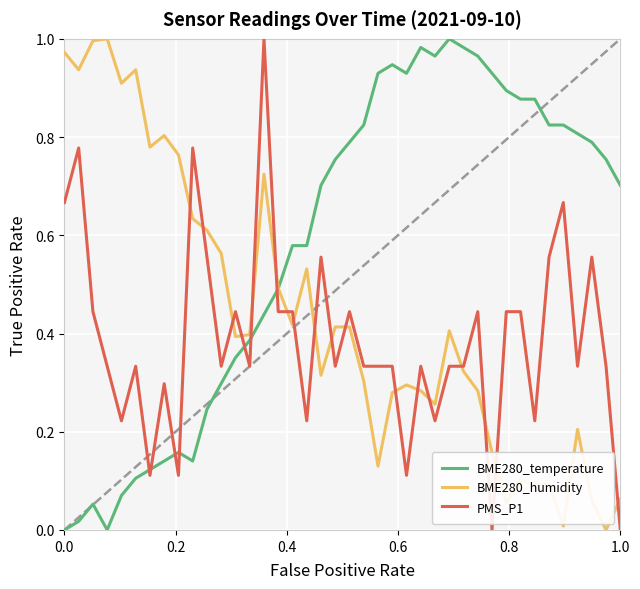

Rank the series by their average value, from lowest to highest.

PMS_P1, BME280_humidity, BME280_temperature